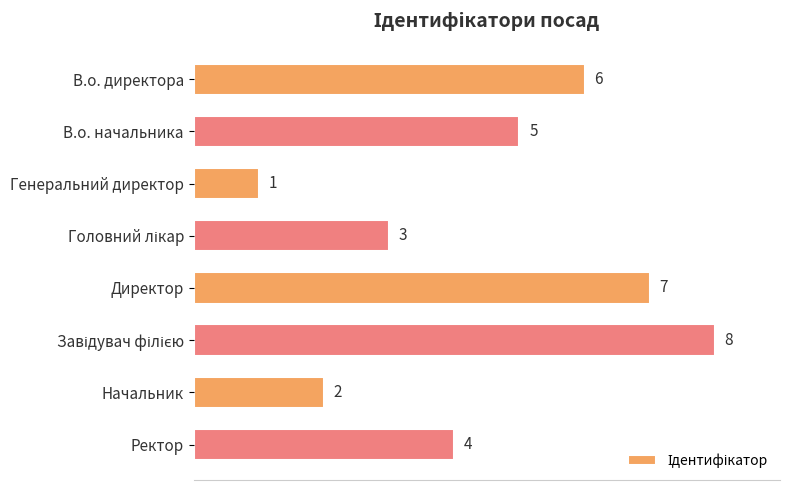

What is the change in value from Директор to Начальник?

-5